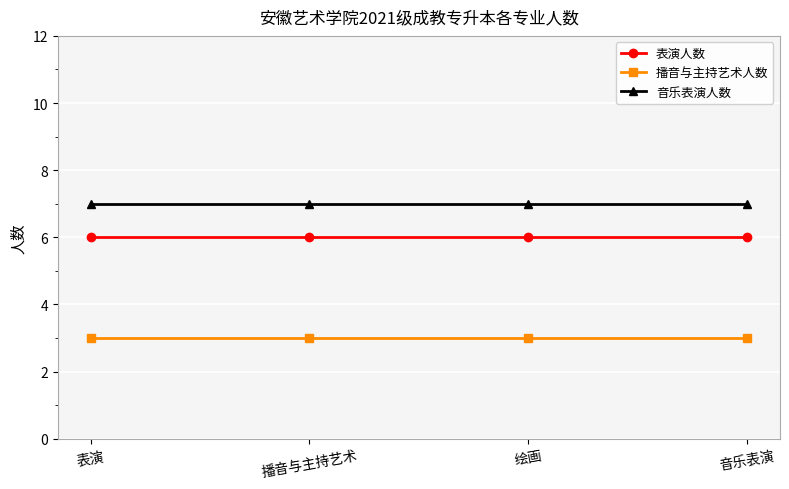

What is the maximum value shown in the chart?

7